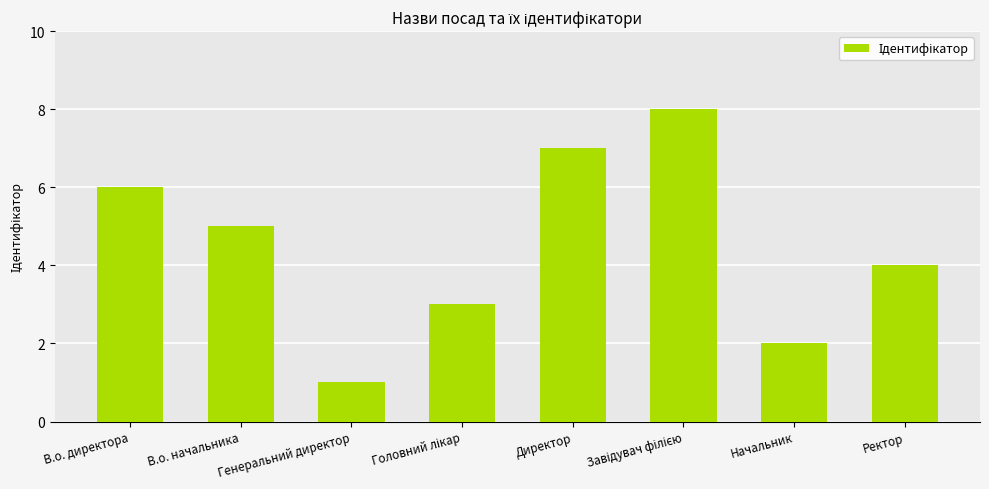

What value does the data have at Ректор?

4